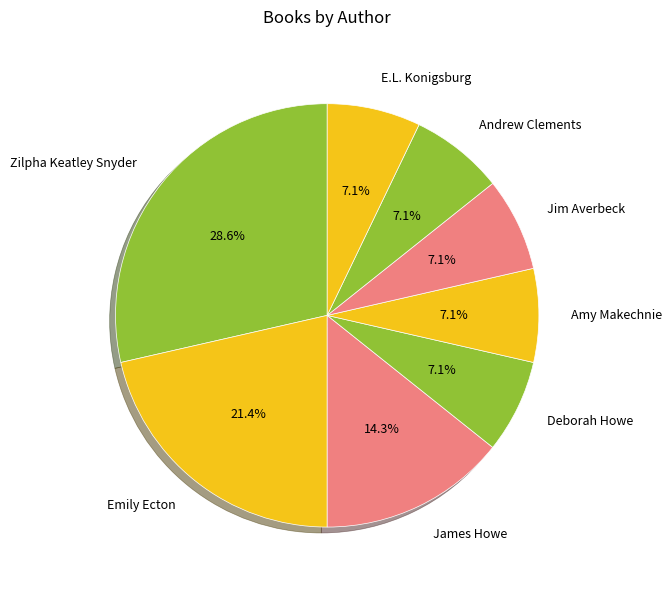

What is the largest slice in the pie chart?

Zilpha Keatley Snyder